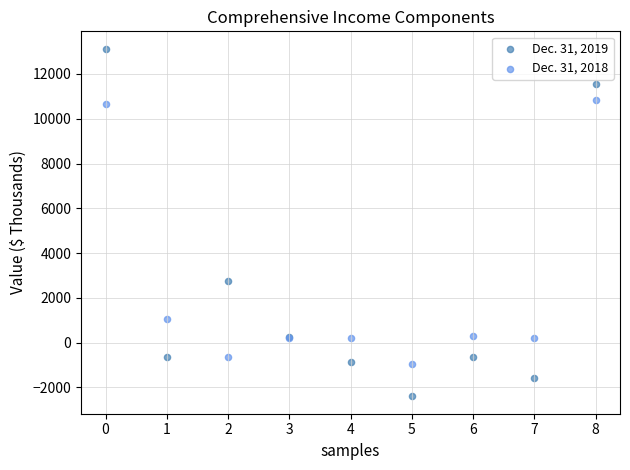

Which series reaches the maximum Y coordinate?

Dec. 31, 2019